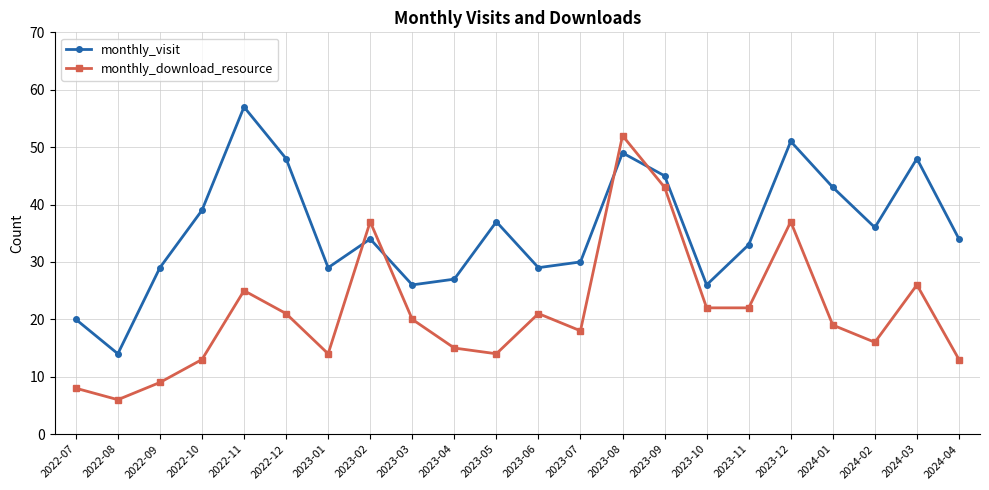

Rank the series by their maximum value, from lowest to highest.

monthly_download_resource, monthly_visit